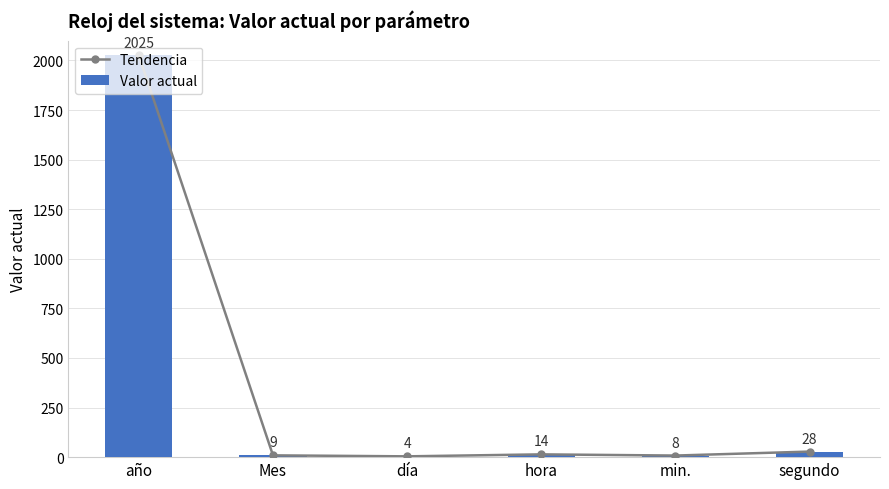

At which label is Valor actual closest to 1014?

segundo